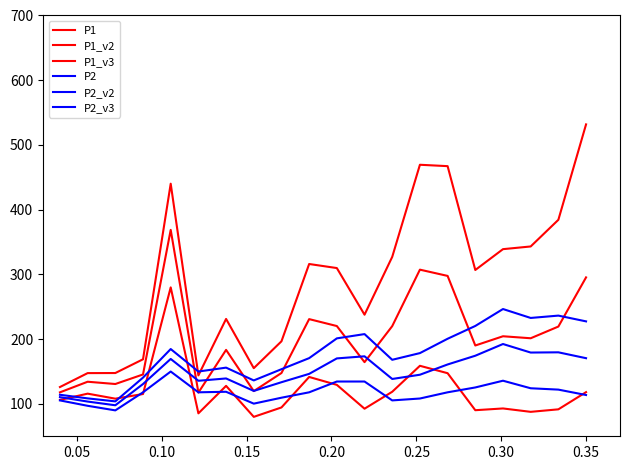

How many times do P1 and P2_v2 cross each other?

6